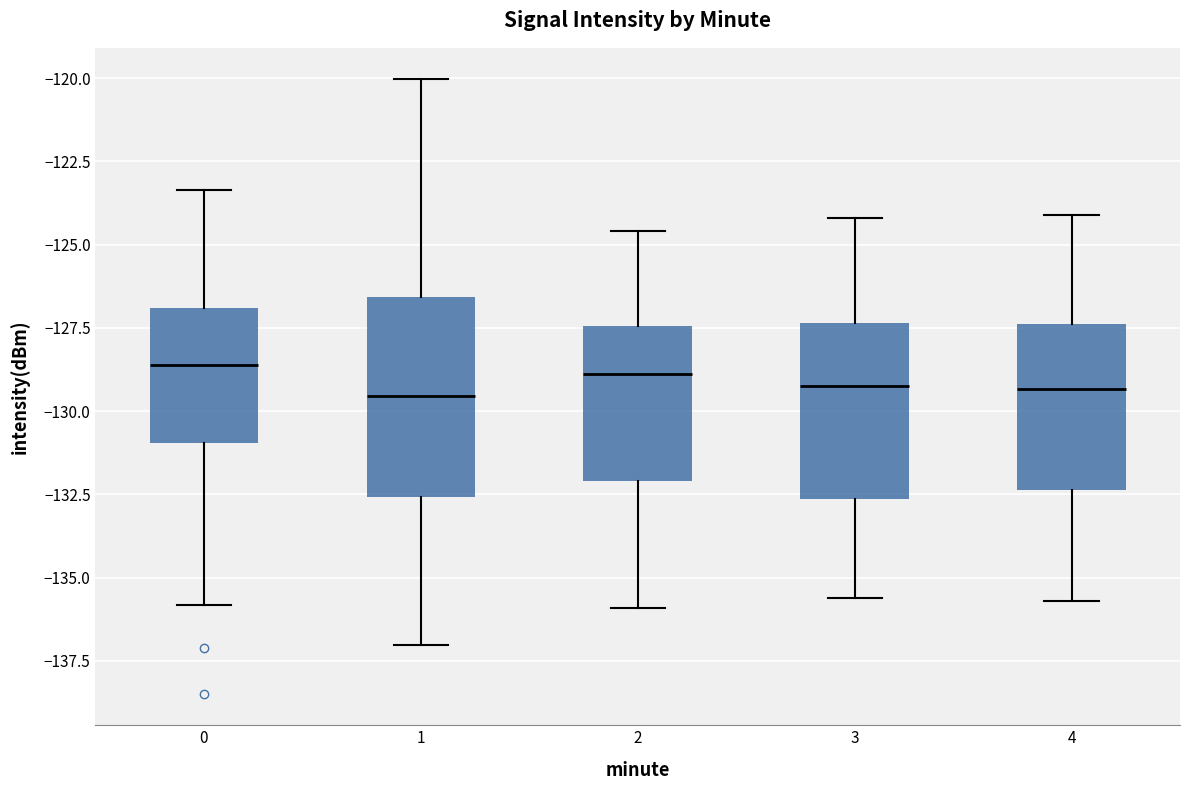

Reading left to right, transcribe this box plot: for each box, give where its median line is, the range the box spans, and where its two whiskers end, as read against the y-axis. The values are not printed on the chart, so give them approximately, as read against the axis.

0: median -128.5, box -131.0 to -127.0, whiskers -136.0 to -123.5
1: median -129.5, box -132.5 to -126.5, whiskers -137.0 to -120.0
2: median -129.0, box -132.0 to -127.5, whiskers -136.0 to -124.5
3: median -129.0, box -132.5 to -127.5, whiskers -135.5 to -124.0
4: median -129.5, box -132.5 to -127.5, whiskers -135.5 to -124.0